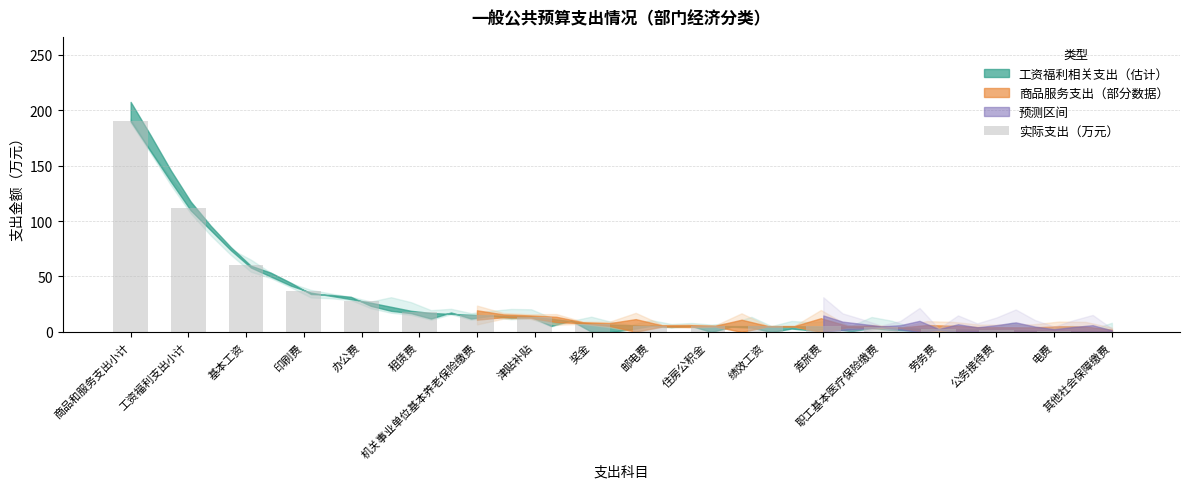

What is the sum of all values?

511.3